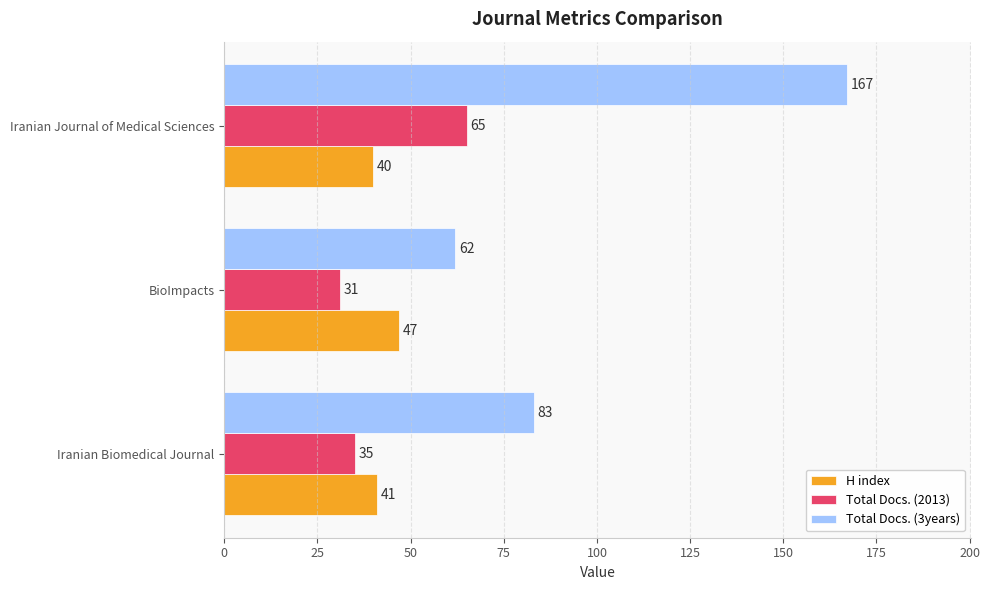

Where is H index nearest to the value 43?

Iranian Biomedical Journal